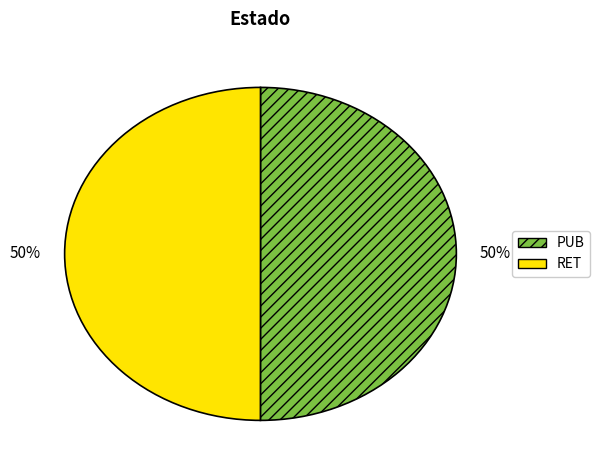

Do PUB and RET together represent more than half of the pie?

Yes